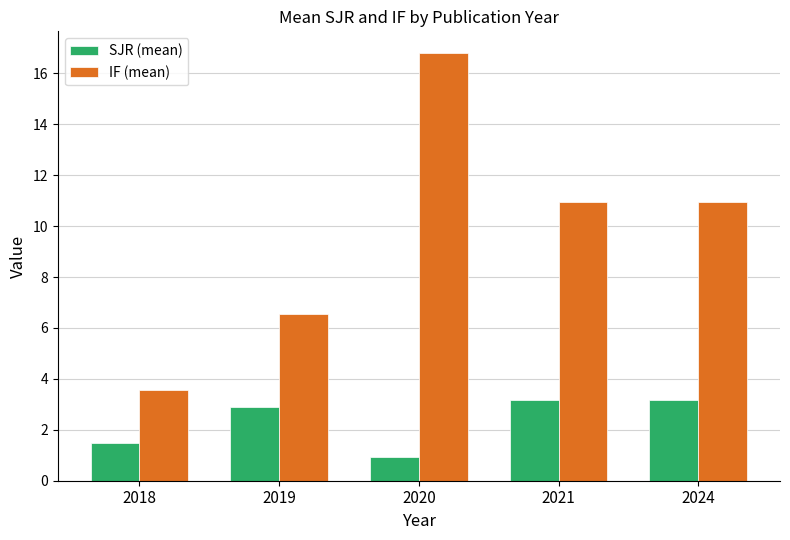

What is the sum of all IF (mean) values?

48.8